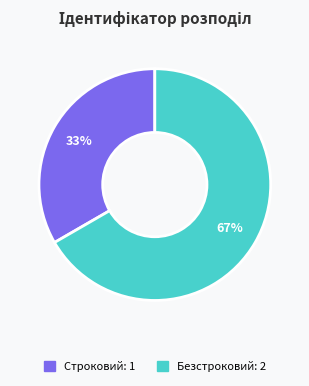

True or false: Безстроковий accounts for 67% of the total.

True